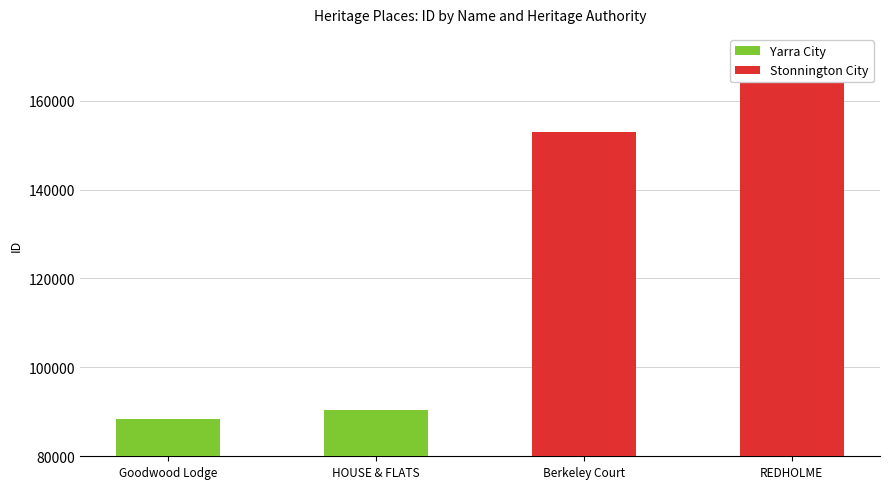

Where does the data first go above 152898?

REDHOLME